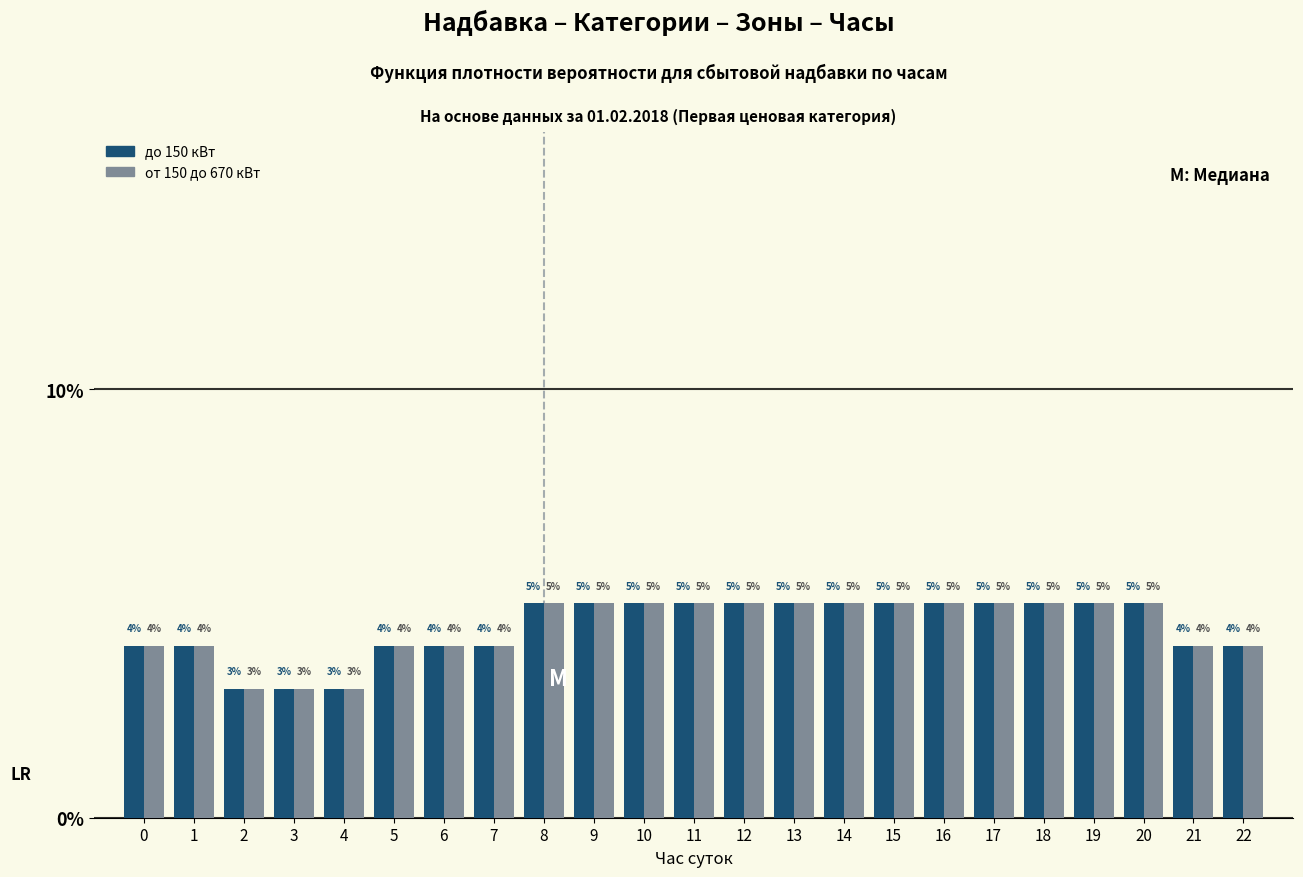

Reading right to left, transcribe all the data shown in this chart.

до 150 кВт: 4	4	5	5	5	5	5	5	5	5	5	5	5	5	5	4	4	4	3	3	3	4	4
от 150 до 670 кВт: 4	4	5	5	5	5	5	5	5	5	5	5	5	5	5	4	4	4	3	3	3	4	4